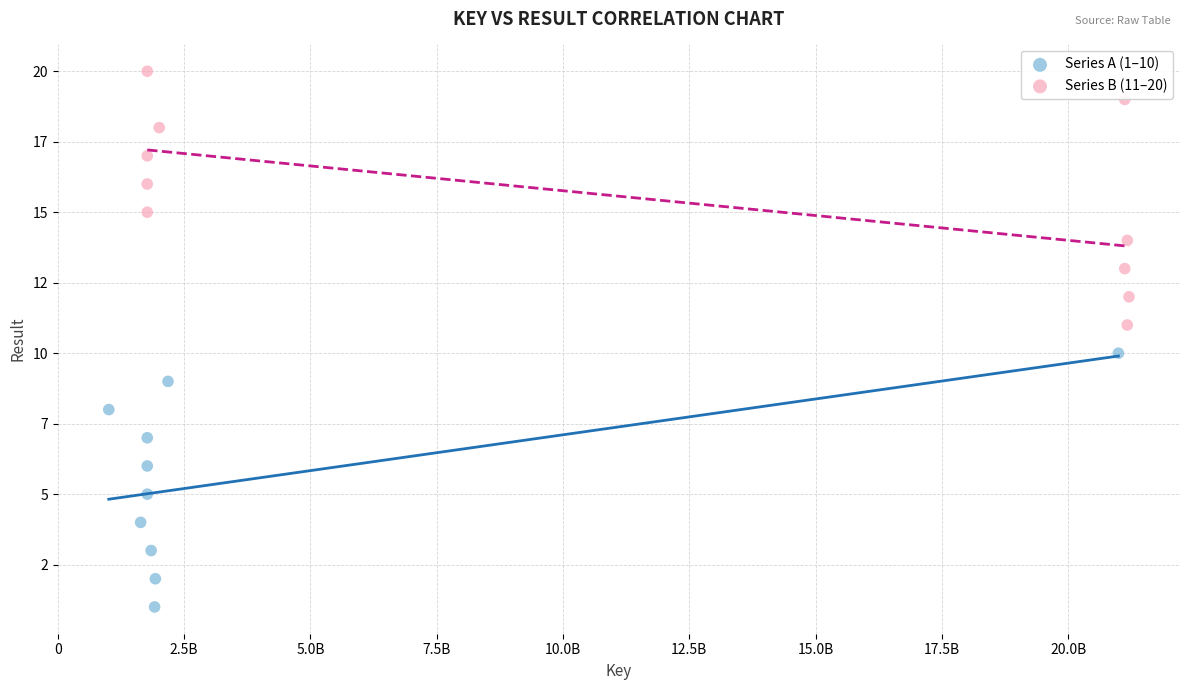

Which series reaches the minimum Y coordinate?

Series A (1–10)